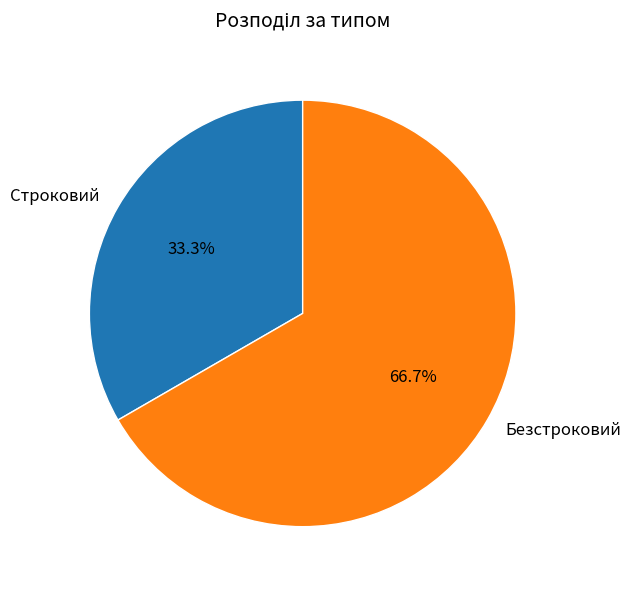

Which slice is the largest?

Безстроковий